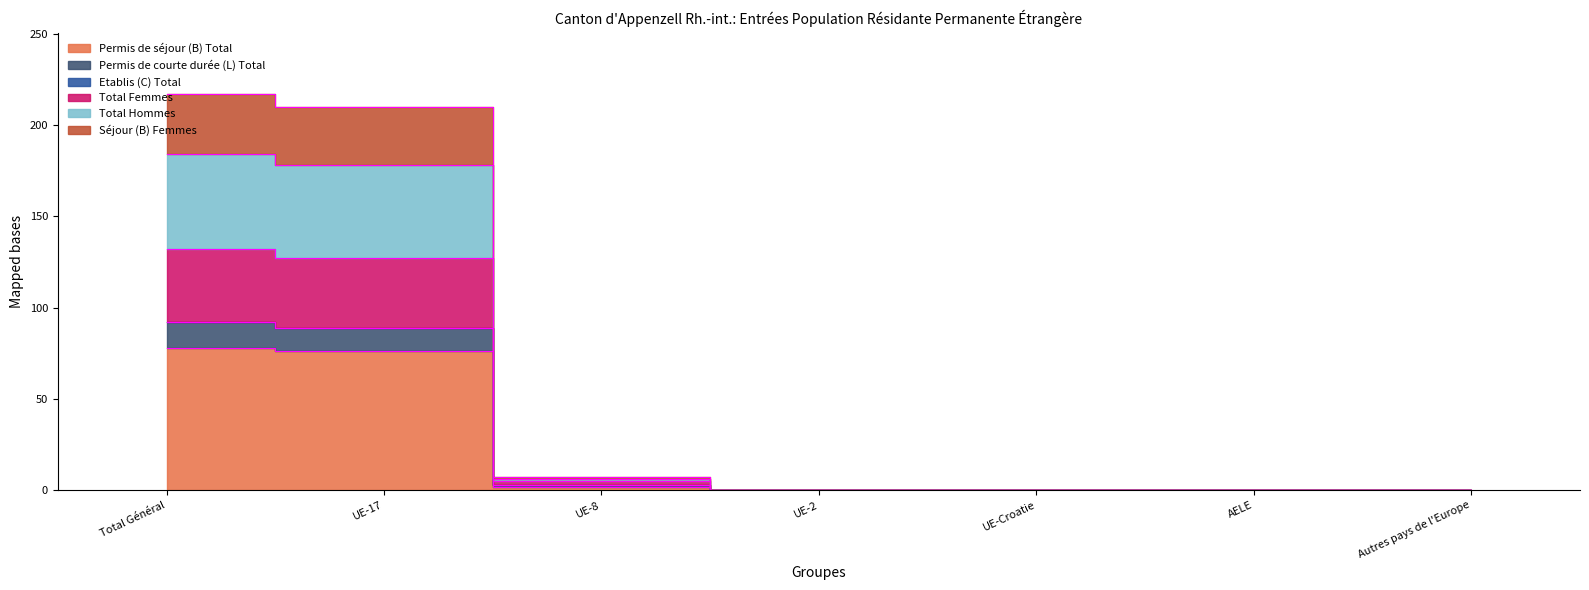

The value of Permis de courte durée (L) Total at UE-17 is 127. True or false?

True